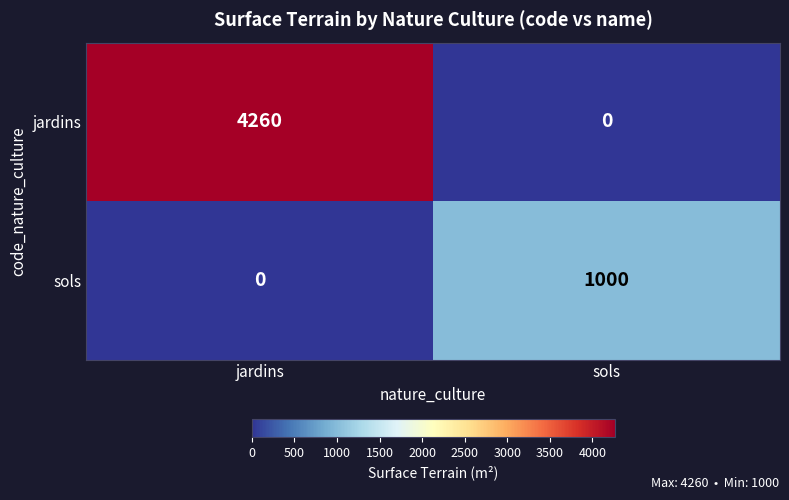

What is the maximum value for jardins?

4260